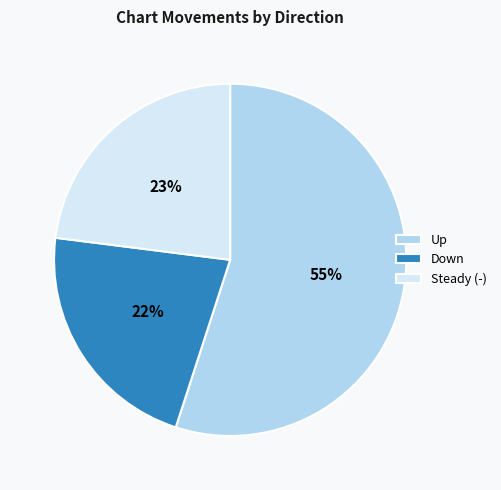

Is there a majority slice in this chart?

Yes